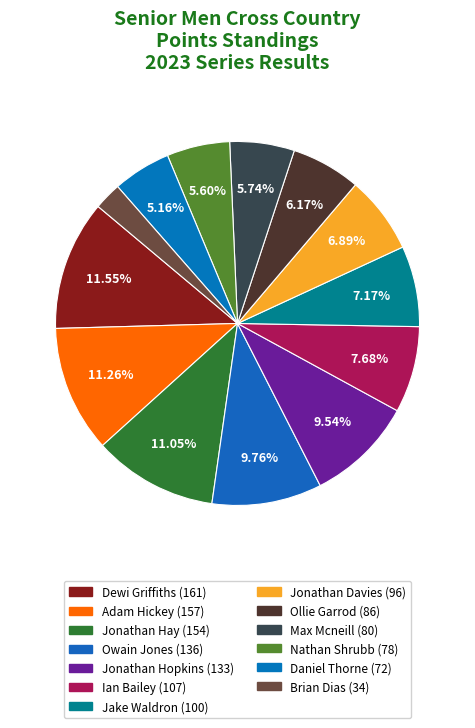

What is the ratio of the value at Jake Waldron to the value at Dewi Griffiths?

0.6